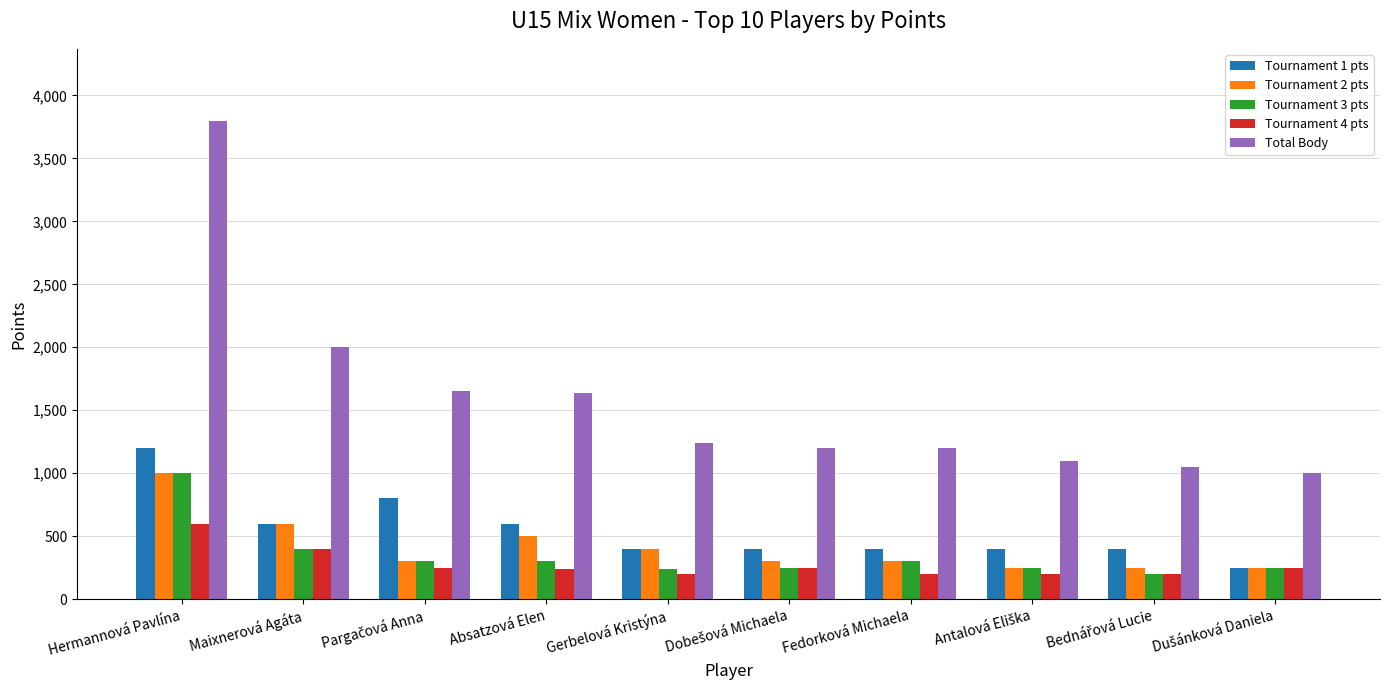

Which series has the largest range (max minus min)?

Total Body